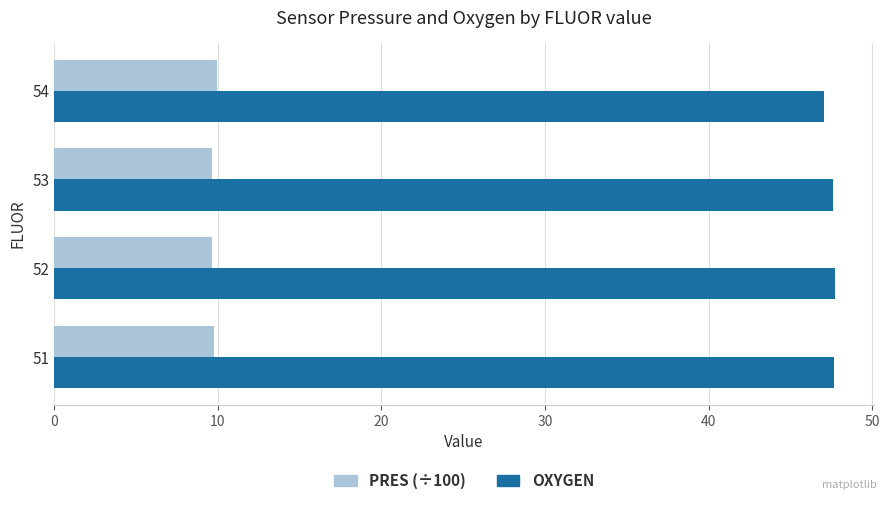

What is the spread (max minus min) of values at 52?

38.1